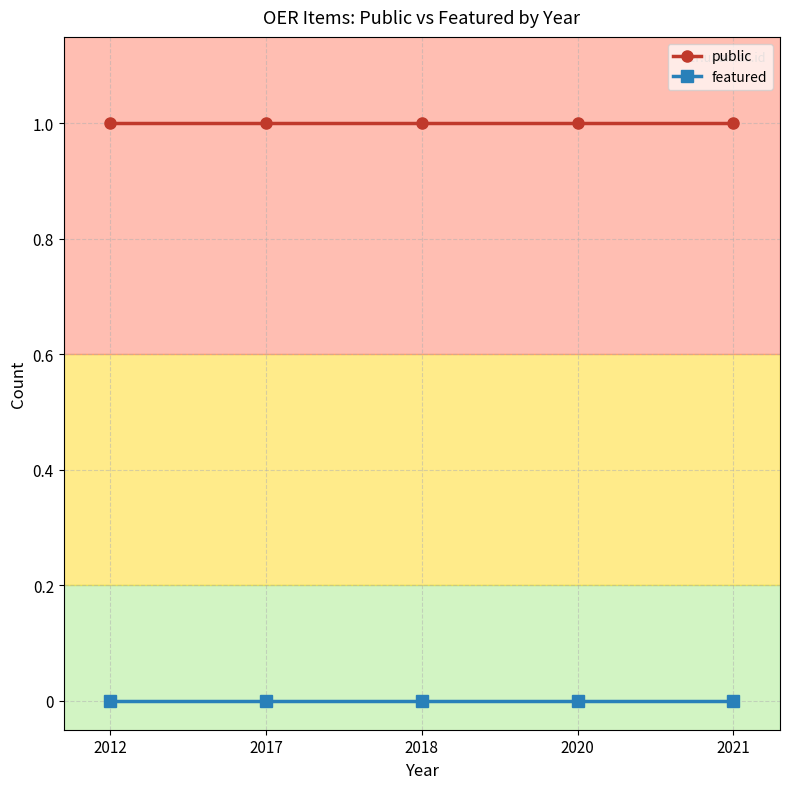

Reading right to left, extract all data points from this chart.

public: 1	1	1	1	1
featured: 0	0	0	0	0